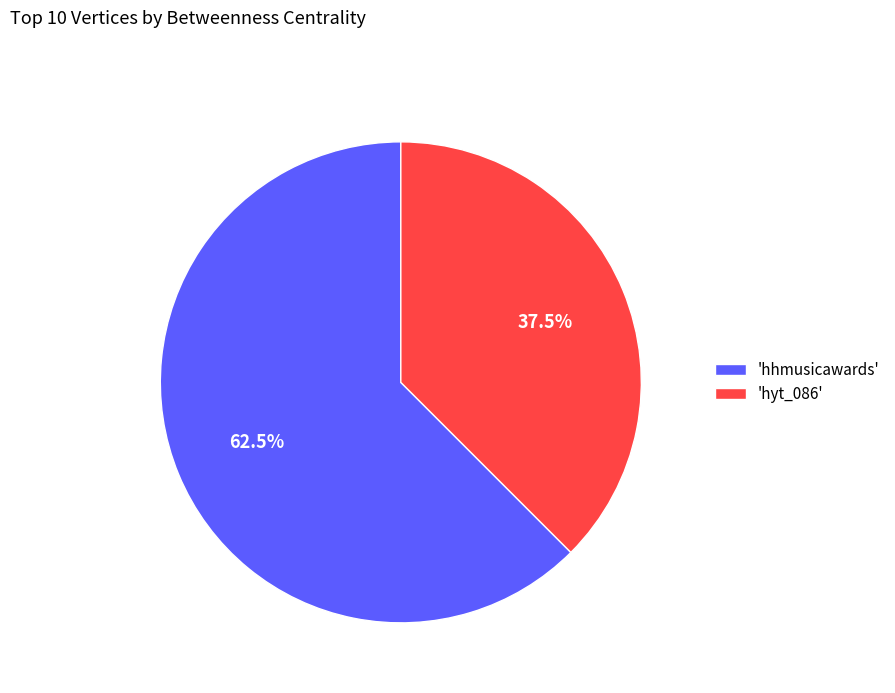

Count the number of slices in the pie.

2